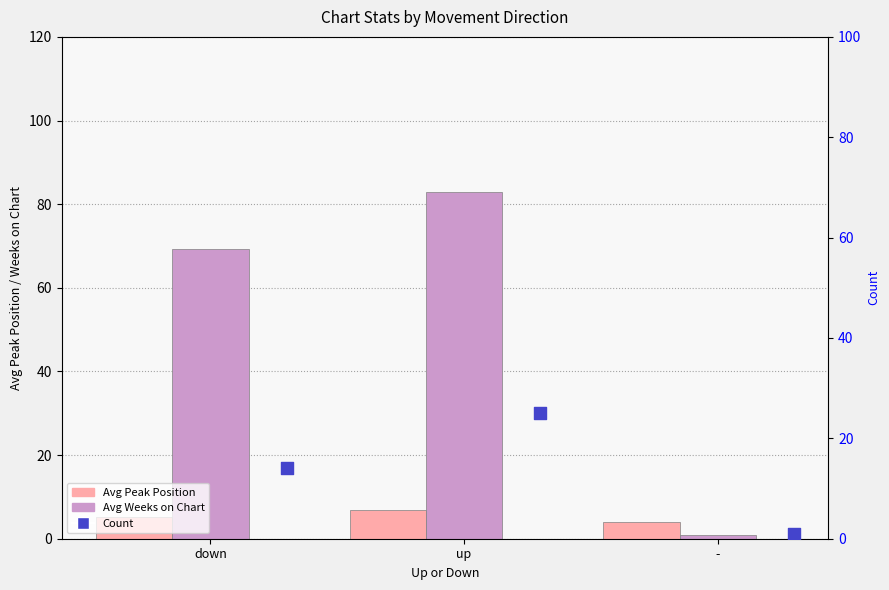

At which category is the sum across all series the highest?

up